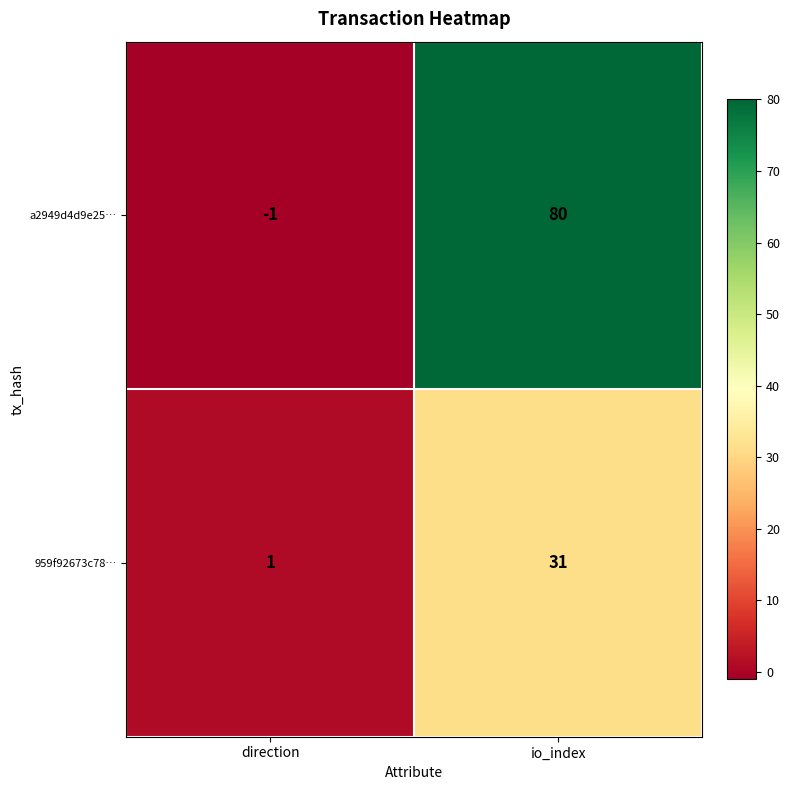

Is the value of 959f92673c78… at direction greater than the value of a2949d4d9e25… at direction?

Yes